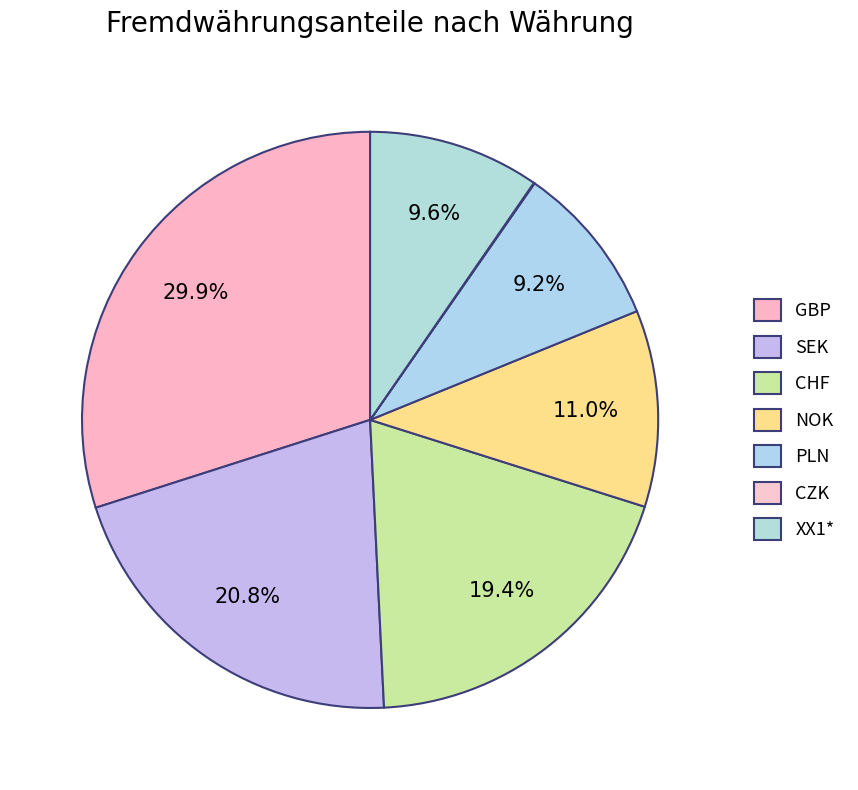

Combined, do GBP and SEK account for over 50%?

Yes